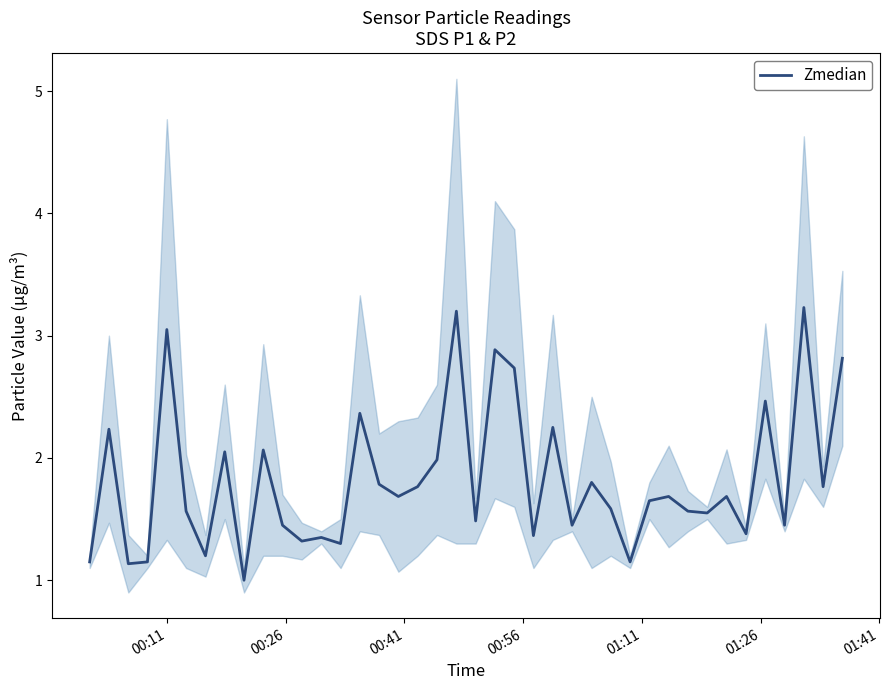

True or false: the data shows 3.1 at 9.

False